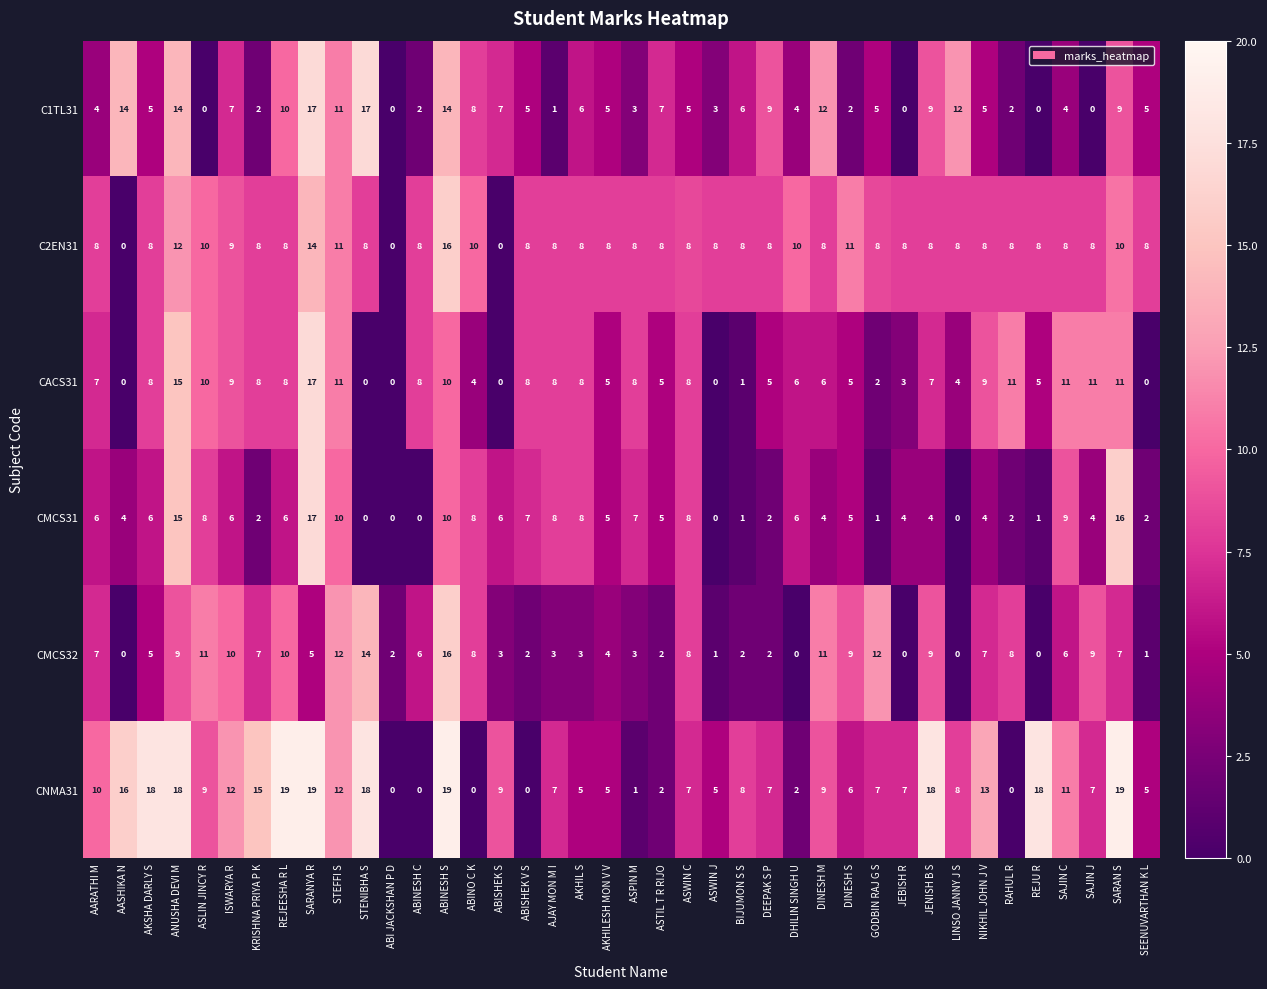

The value of CMCS32 at GODBIN RAJ G S is 7. True or false?

False